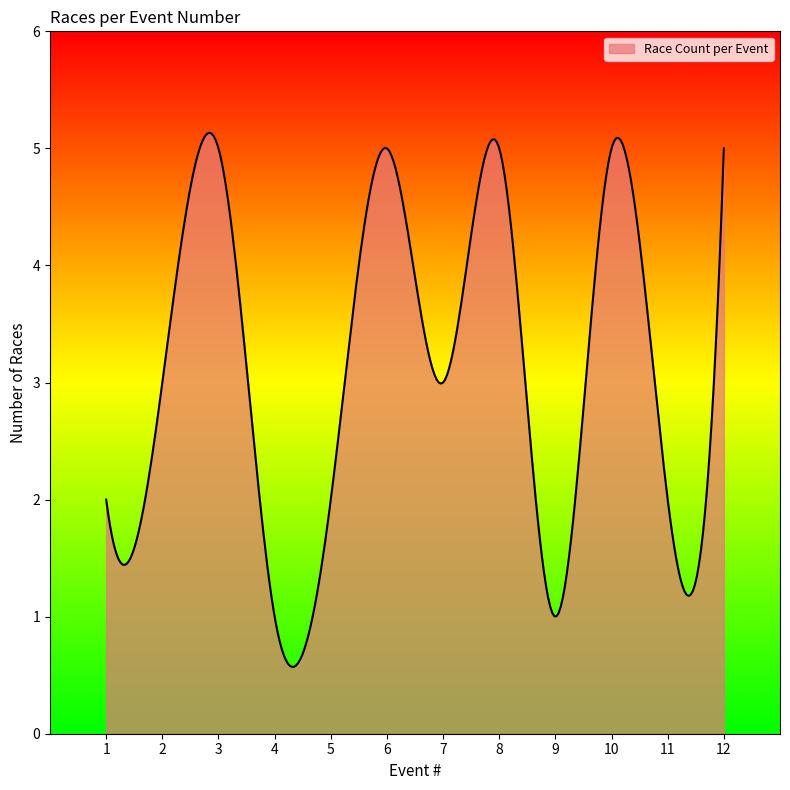

What is the difference between the maximum and minimum values?

4.6